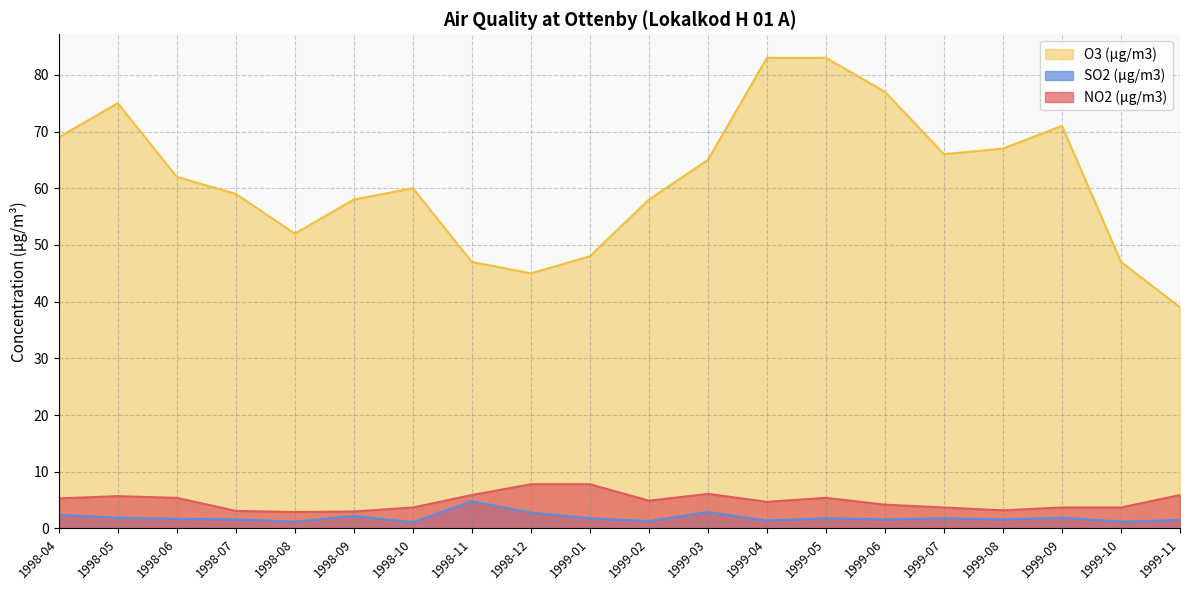

Reading right to left, what are all the values shown in this chart?

NO2 (µg/m3): 5.9	3.7	3.7	3.2	3.7	4.2	5.4	4.7	6.1	4.9	7.8	7.8	5.9	3.7	3.0	2.9	3.1	5.4	5.7	5.3
SO2 (µg/m3): 1.5	1.2	1.9	1.6	1.8	1.6	1.8	1.4	2.9	1.3	1.8	2.8	4.8	1.1	2.2	1.2	1.6	1.7	1.9	2.4
O3 (µg/m3): 39.0	47.0	71.0	67.0	66.0	77.0	83.0	83.0	65.0	58.0	48.0	45.0	47.0	60.0	58.0	52.0	59.0	62.0	75.0	69.0